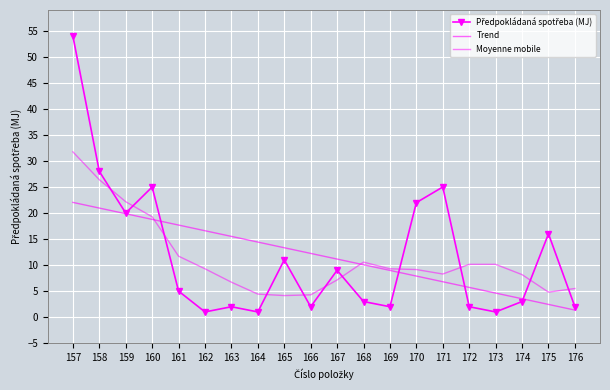

How many times do Trend and Moyenne mobile cross each other?

2